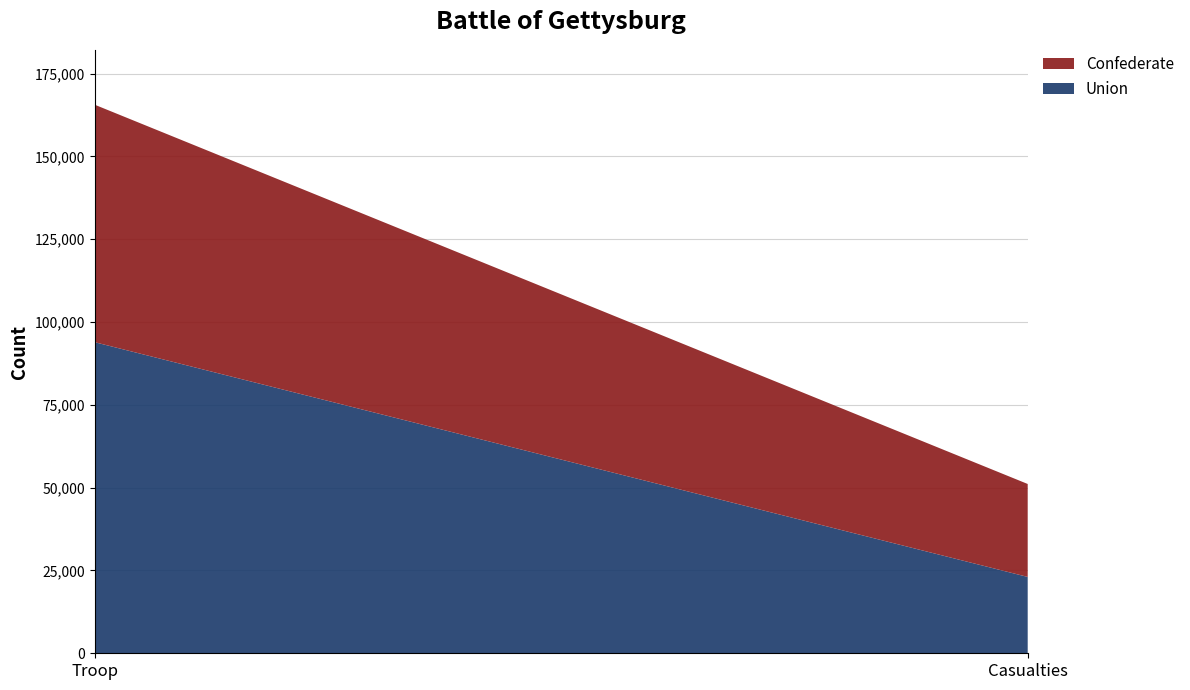

Reading left to right, extract all data points from this chart.

Union: Troop=93921	Casualties=23049
Confederate: Troop=71699	Casualties=28063